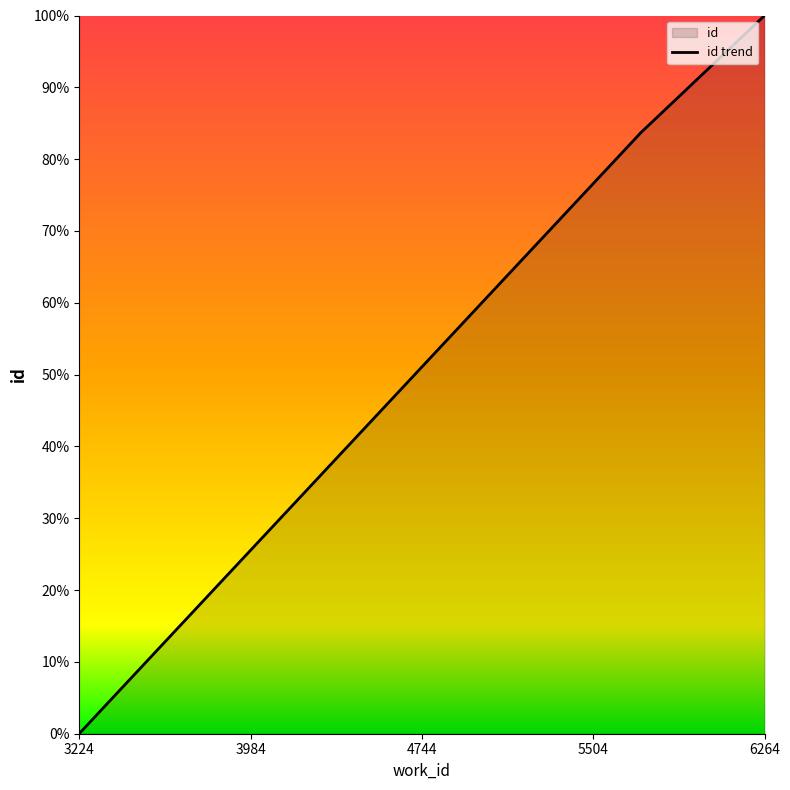

Does the chart display data point markers on the line(s)?

No